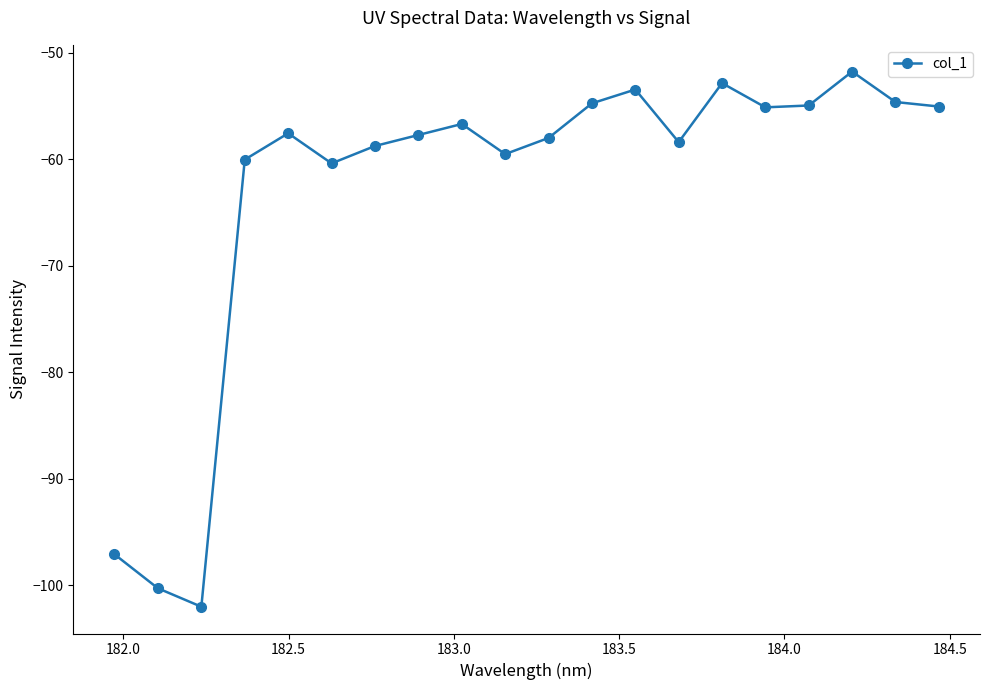

What is the value of the 16th point from the left?

-55.1